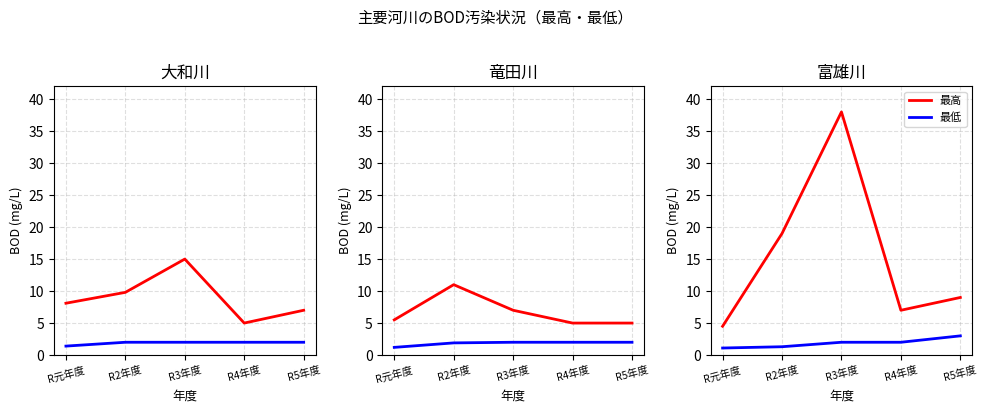

Does the chart display data point markers on the line(s)?

No